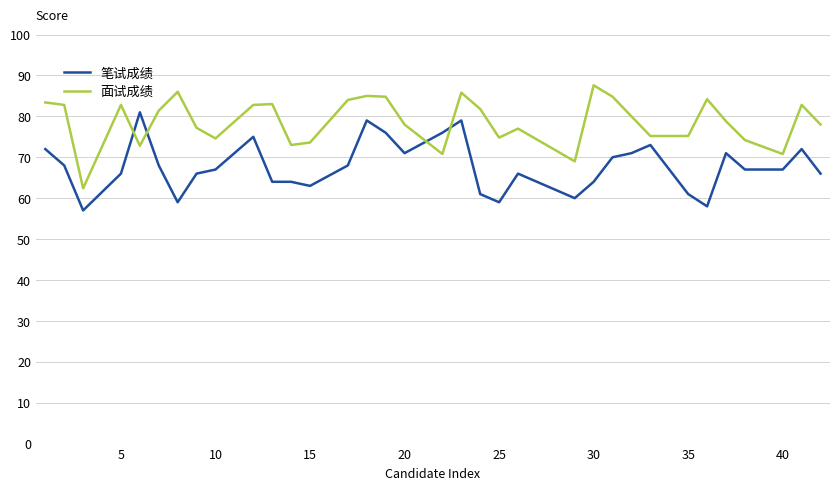

List the series in order of their peak value, lowest first.

笔试成绩, 面试成绩